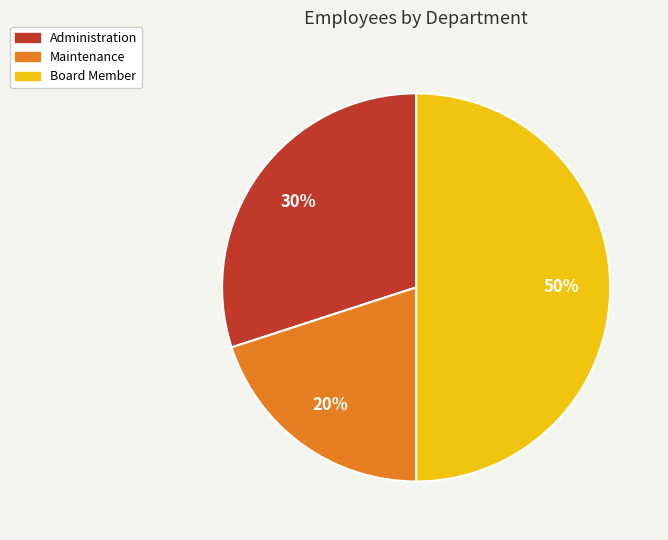

Which slice is the smallest?

Maintenance